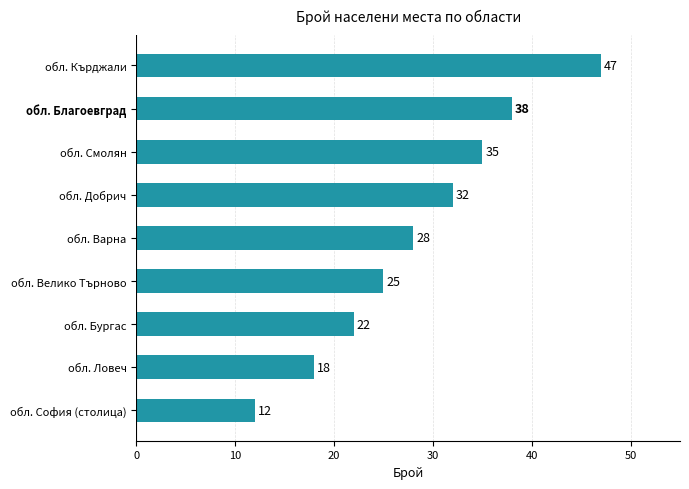

Which label corresponds to the largest value in the chart?

обл. Кърджали